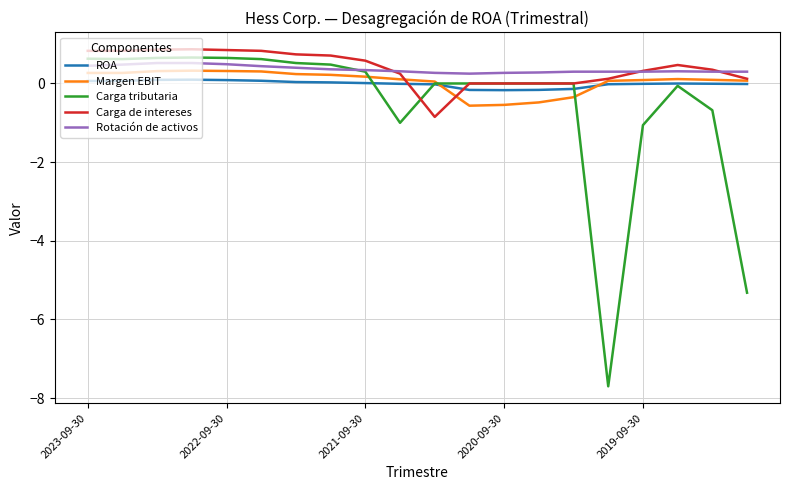

Which series has the largest range (max minus min)?

Carga tributaria